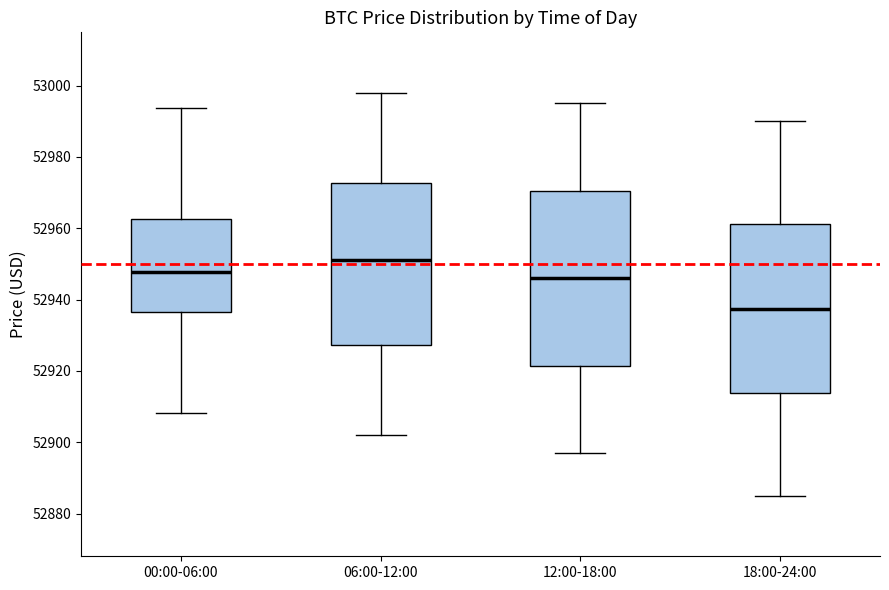

Where does the median line of the box for 00:00-06:00 sit on the y-axis? The values are not printed on the chart, so give them approximately, as read against the axis.

52948